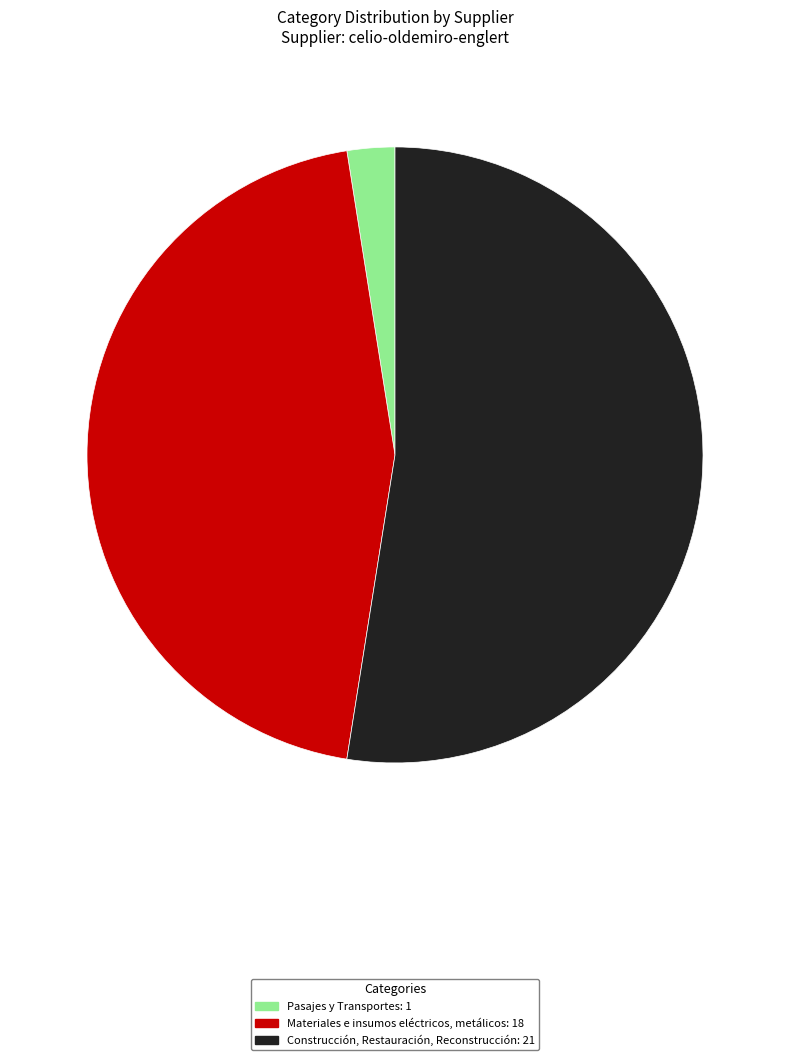

Which slice is the largest?

Construcción, Restauración, Reconstrucción